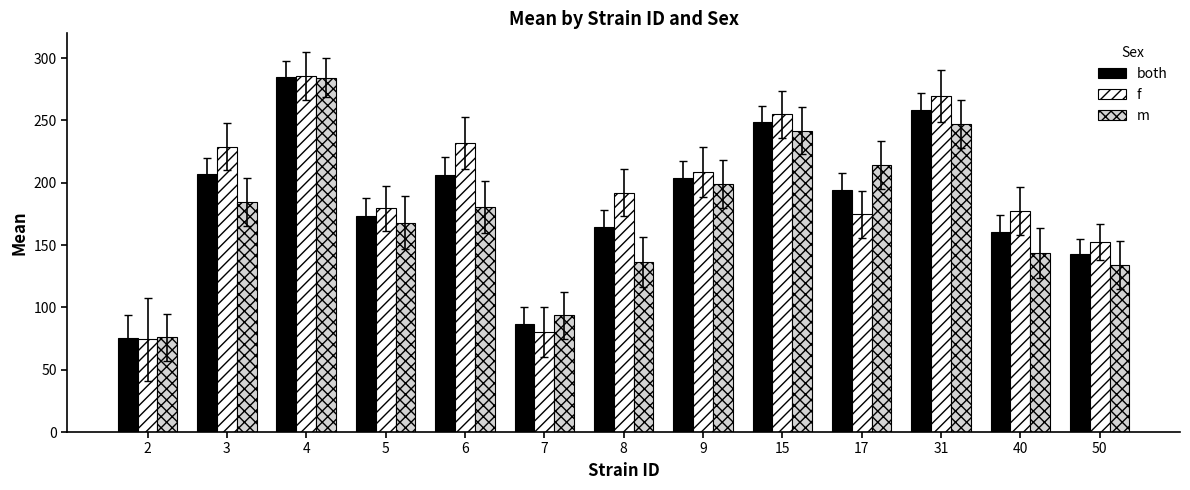

What is the value of the f bar at the 12th from the left?

177.1